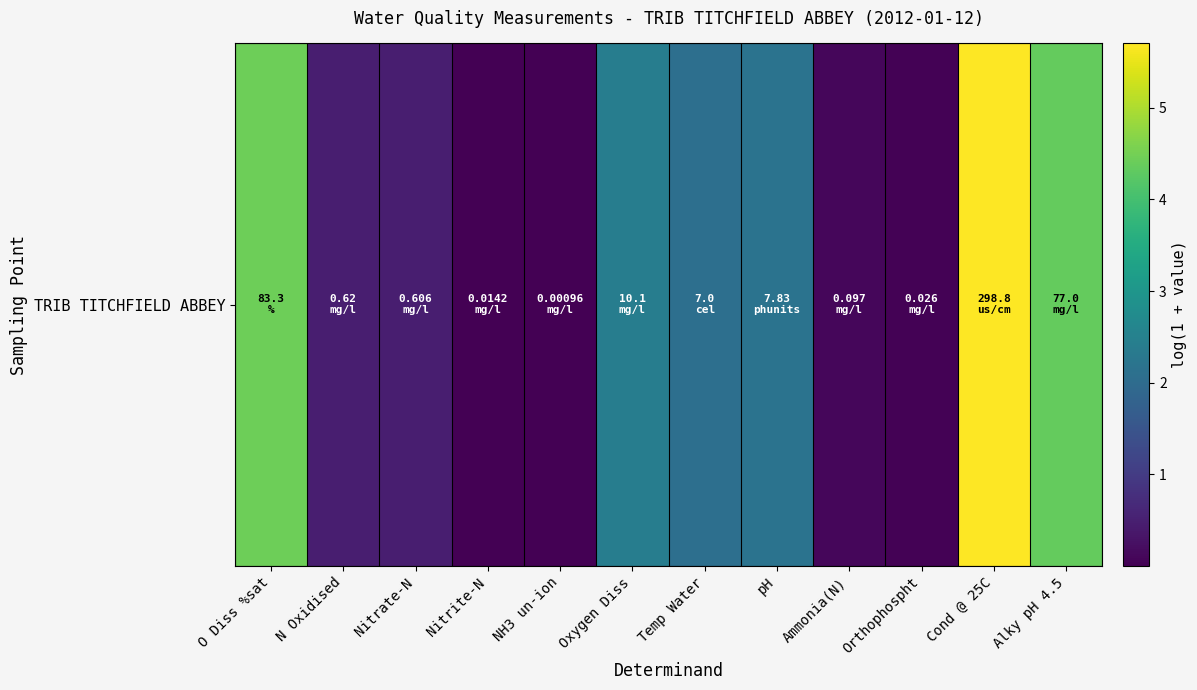

True or false: the data shows 2.4 at Oxygen Diss.

True